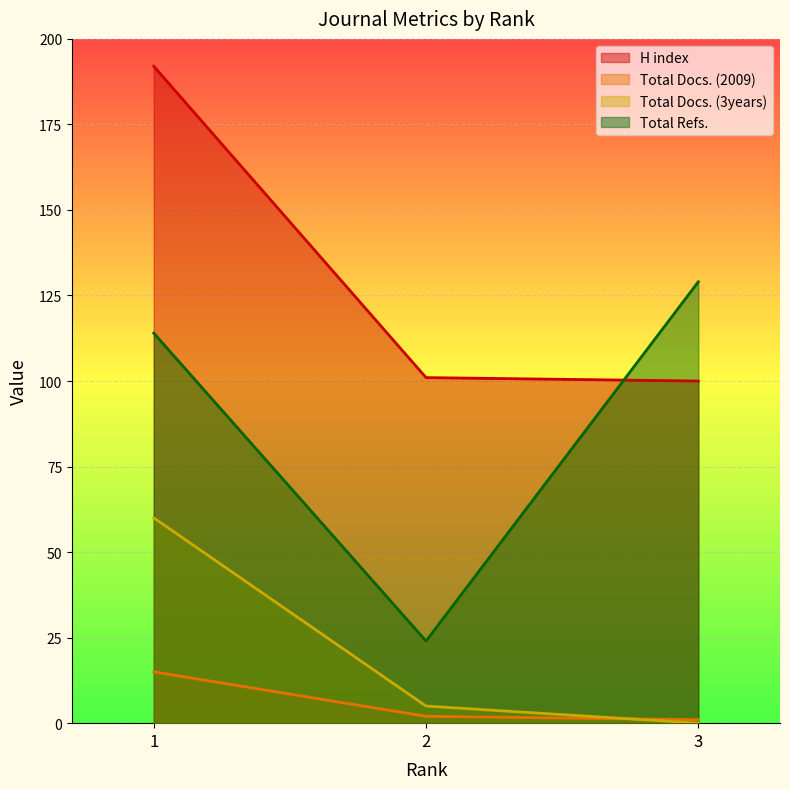

Which series has the largest total across all categories?

H index